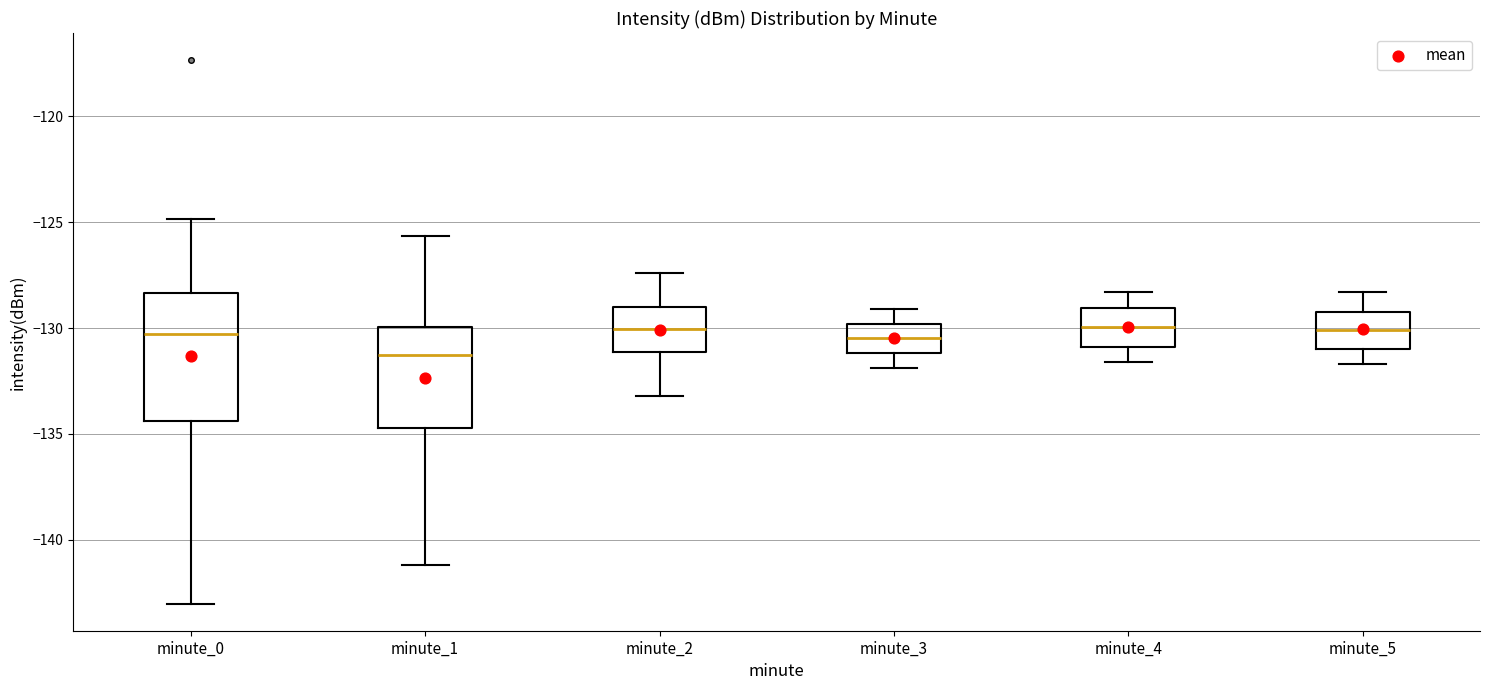

Where is the lower edge of the box for minute_4 on the y-axis? The values are not printed on the chart, so give them approximately, as read against the axis.

-131.0